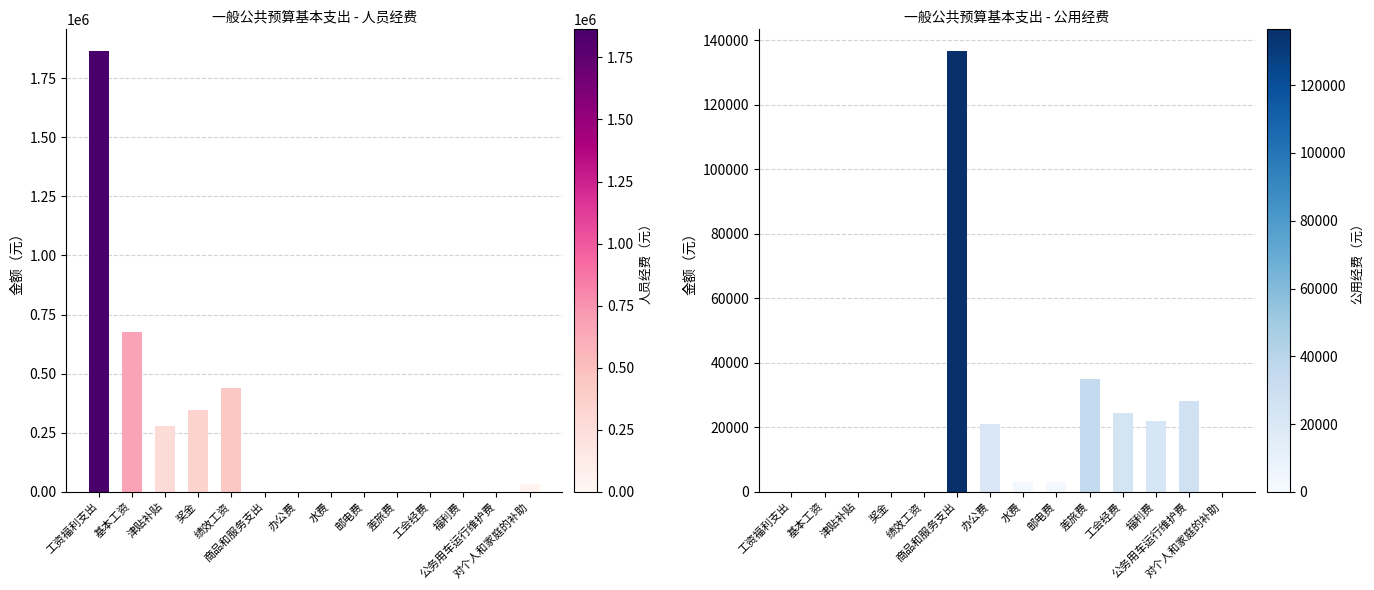

Reading left to right, transcribe all the data shown in this chart.

人员经费: 1862997.5	675240.0	277022.6	347400.0	437724.0	0.0	0.0	0.0	0.0	0.0	0.0	0.0	0.0	34091.8
公用经费: 0.0	0.0	0.0	0.0	0.0	136481.1	21000.0	3000.0	3000.0	35000.0	24529.2	21951.9	28000.0	0.0